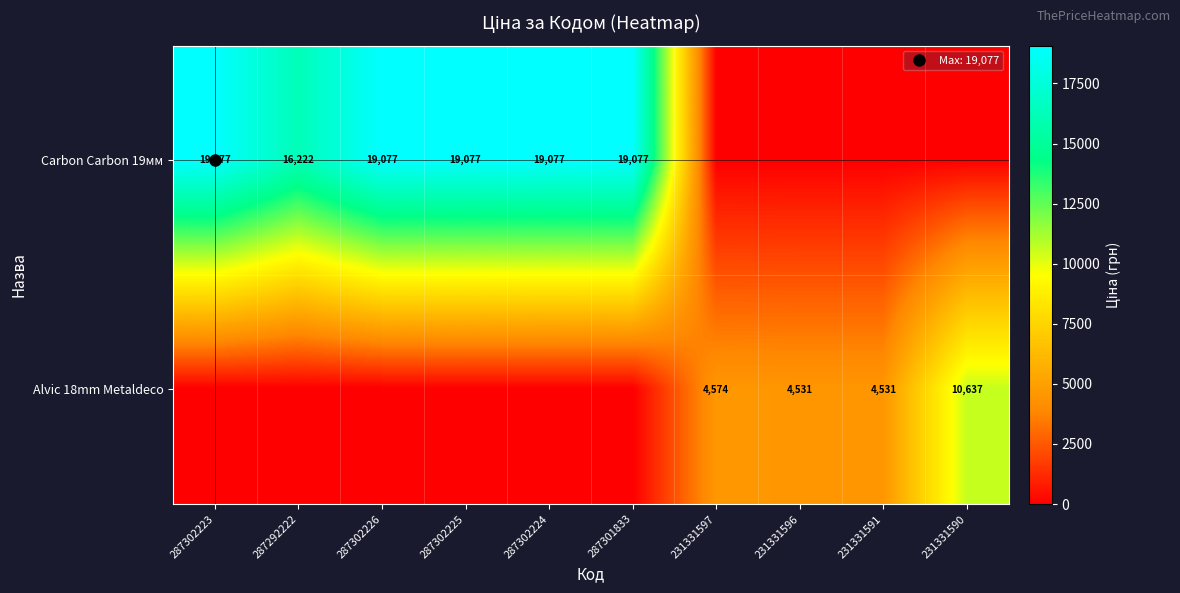

Which series has the widest spread of values?

row_0